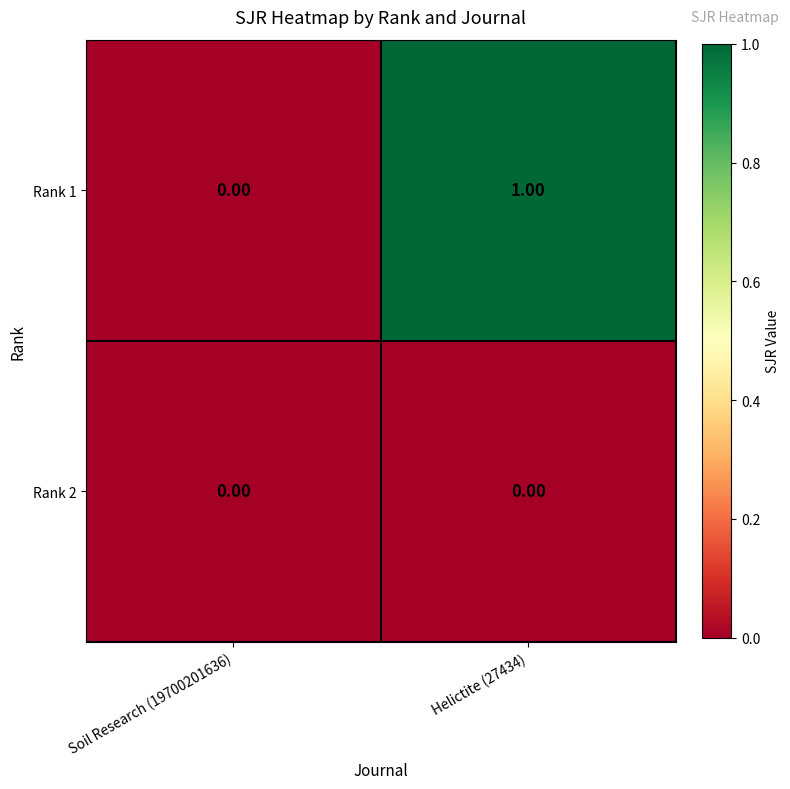

List the series in order of their peak value, lowest first.

Rank 2, Rank 1